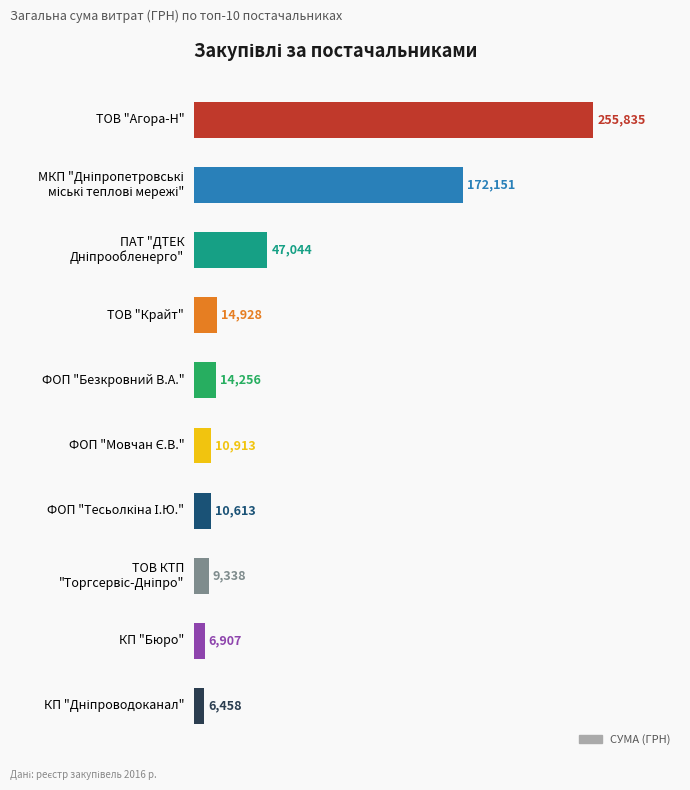

What is the label of the 10th bar from the bottom?

ТОВ "Агора-Н"